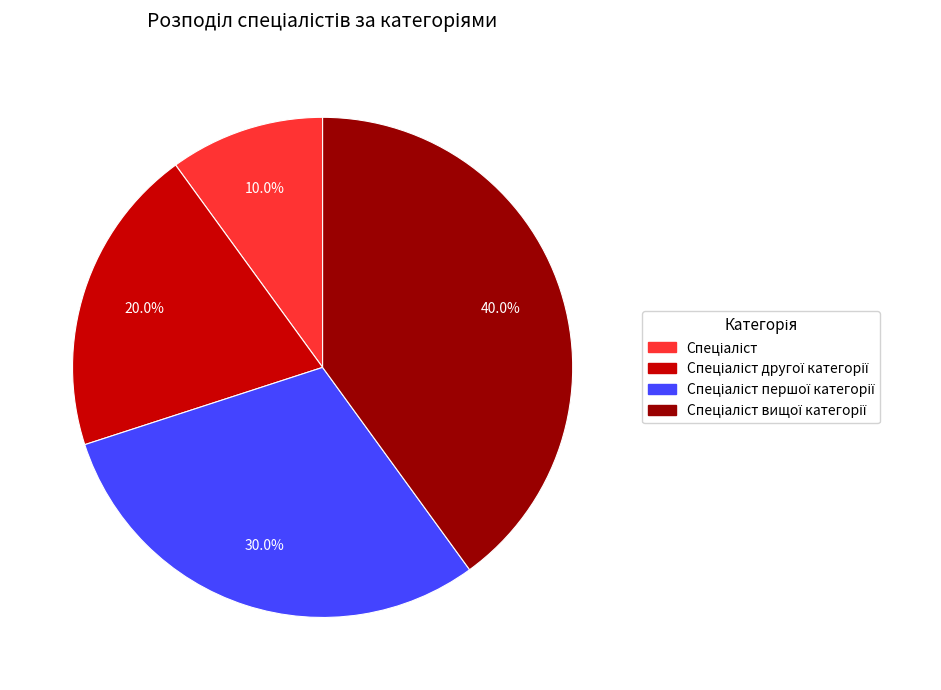

Is there any slice that represents more than half of the pie?

No